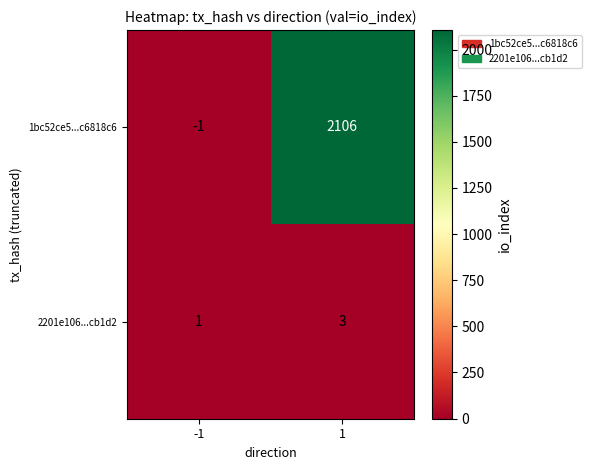

True or false: 1bc52ce5...c6818c6 has a value of -1 at -1.

True